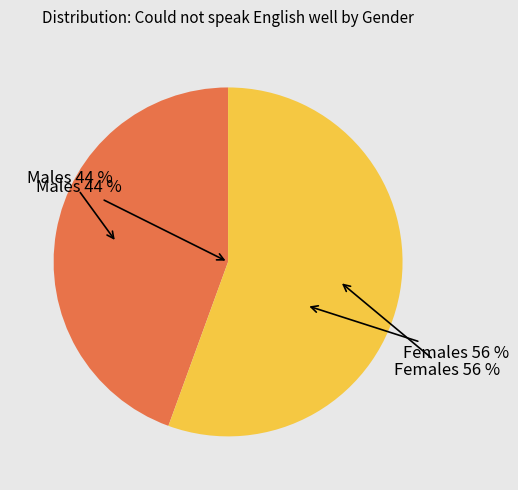

The Males slice represents 53% of the pie. True or false?

False